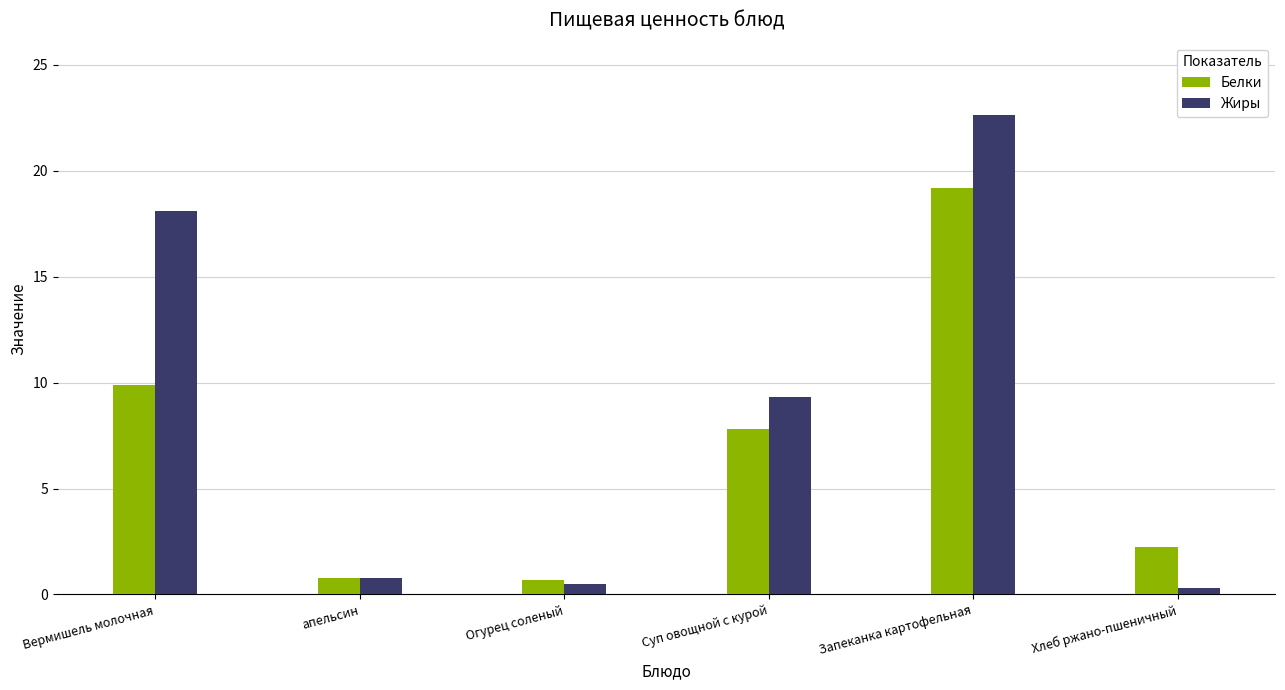

What is the difference between the maximum and minimum values in the Белки series?

18.5